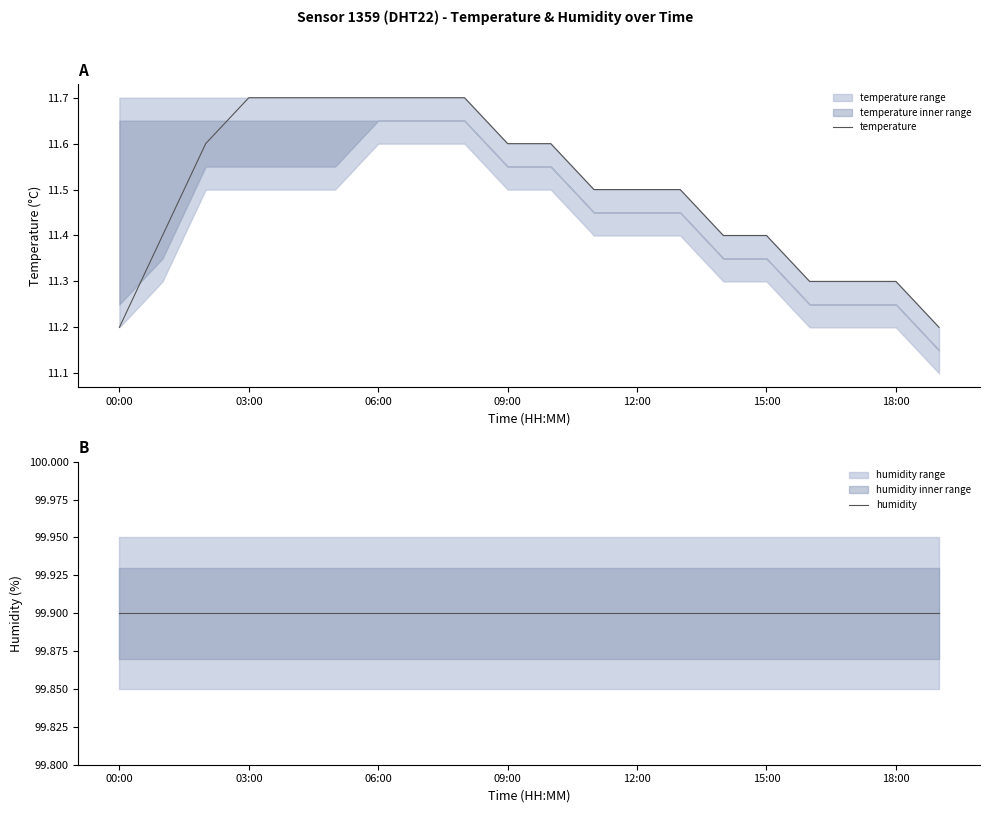

Where is temperature nearest to the value 11?

00:00